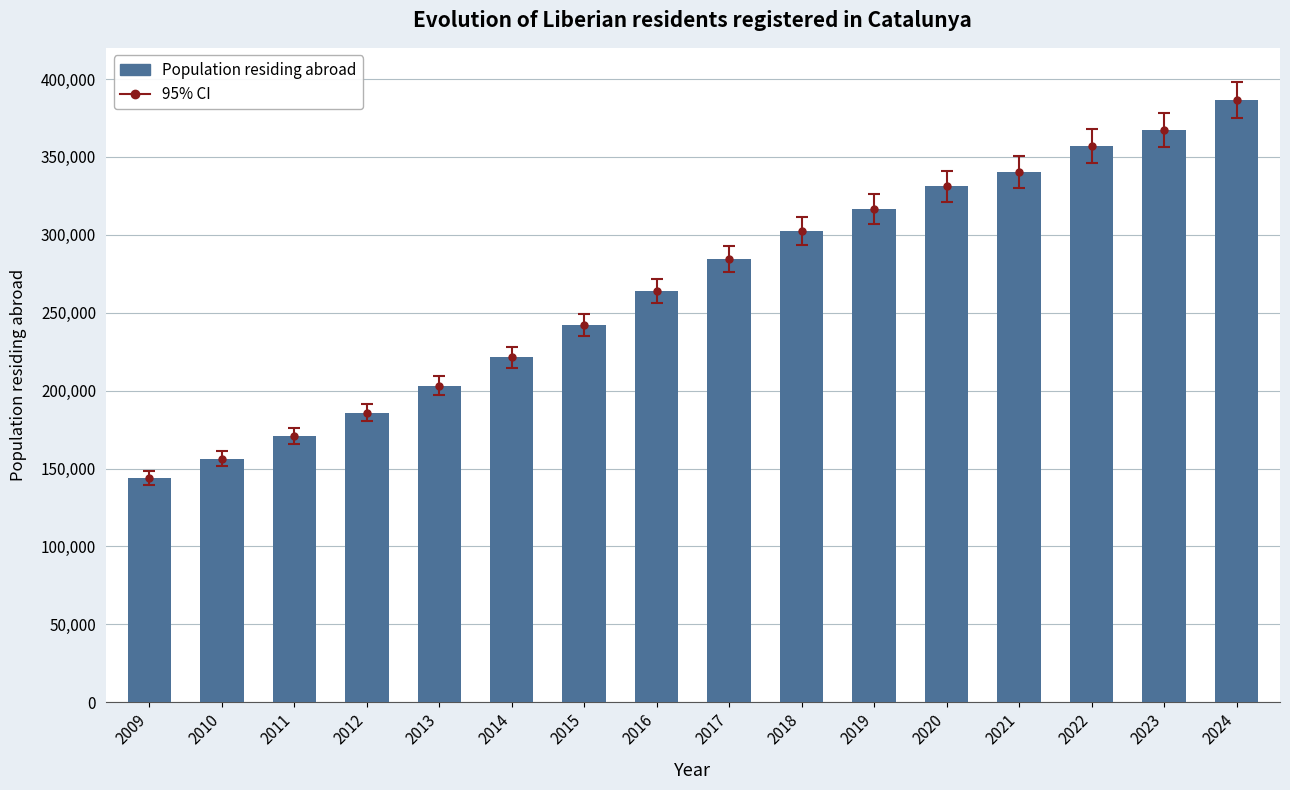

What is the greatest value displayed?

386486